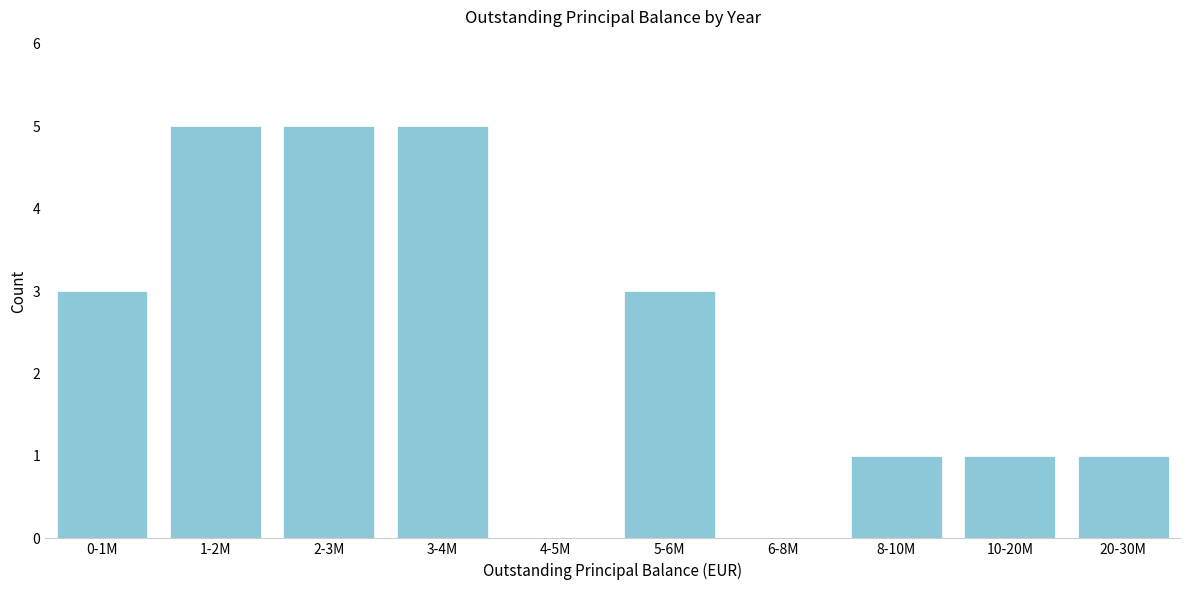

Reading left to right, what are all the values shown in this chart?

0-1M=3	1-2M=5	2-3M=5	3-4M=5	4-5M=0	5-6M=3	6-8M=0	8-10M=1	10-20M=1	20-30M=1